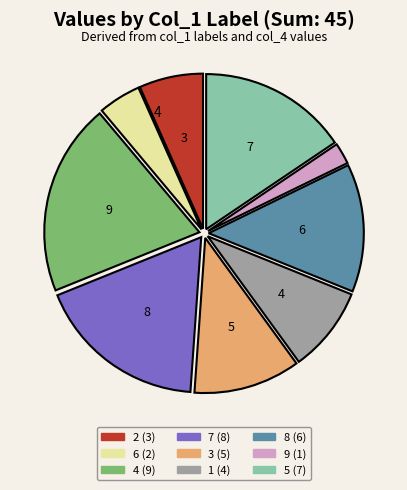

Does any single category account for the majority?

No